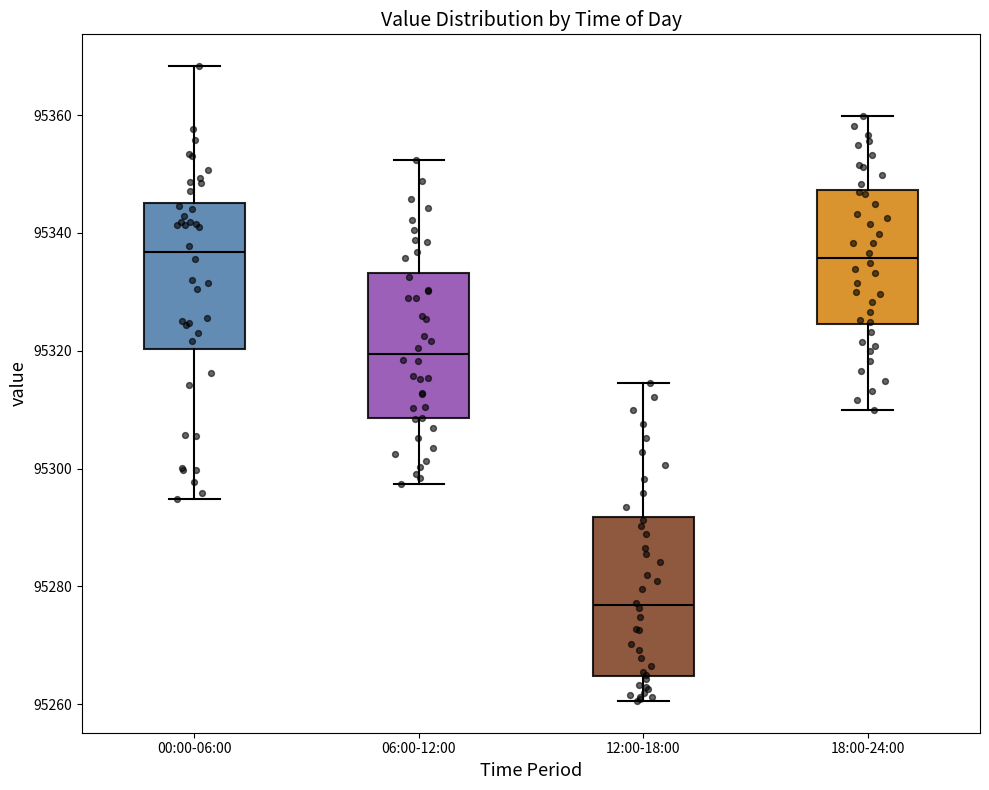

Reading left to right, transcribe this box plot: for each box, give where its median line is, the range the box spans, and where its two whiskers end, as read against the y-axis. The values are not printed on the chart, so give them approximately, as read against the axis.

00:00-06:00: median 95336, box 95320 to 95346, whiskers 95294 to 95368
06:00-12:00: median 95320, box 95308 to 95334, whiskers 95298 to 95352
12:00-18:00: median 95276, box 95264 to 95292, whiskers 95260 to 95314
18:00-24:00: median 95336, box 95324 to 95348, whiskers 95310 to 95360